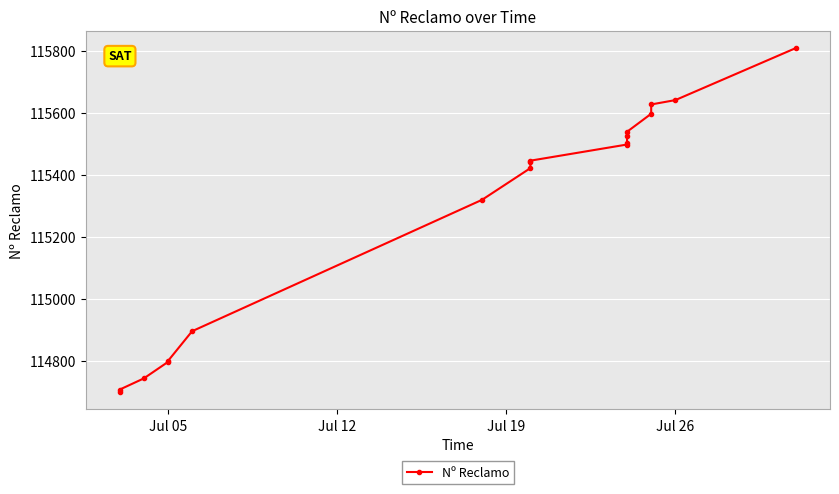

What is the difference between the maximum and second lowest values?

1100